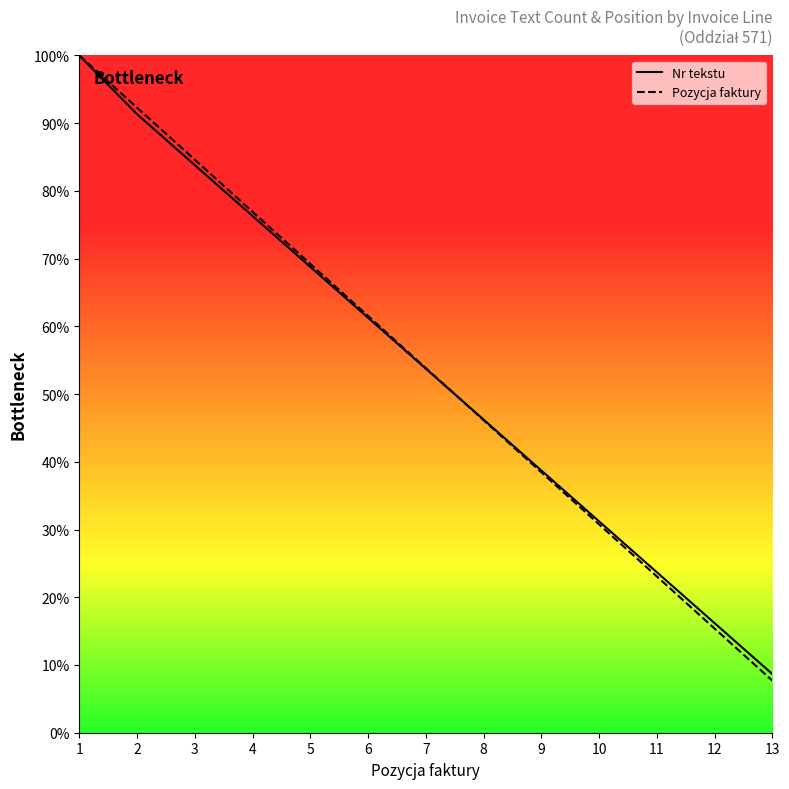

At how many categories does at least one series exceed 70?

4